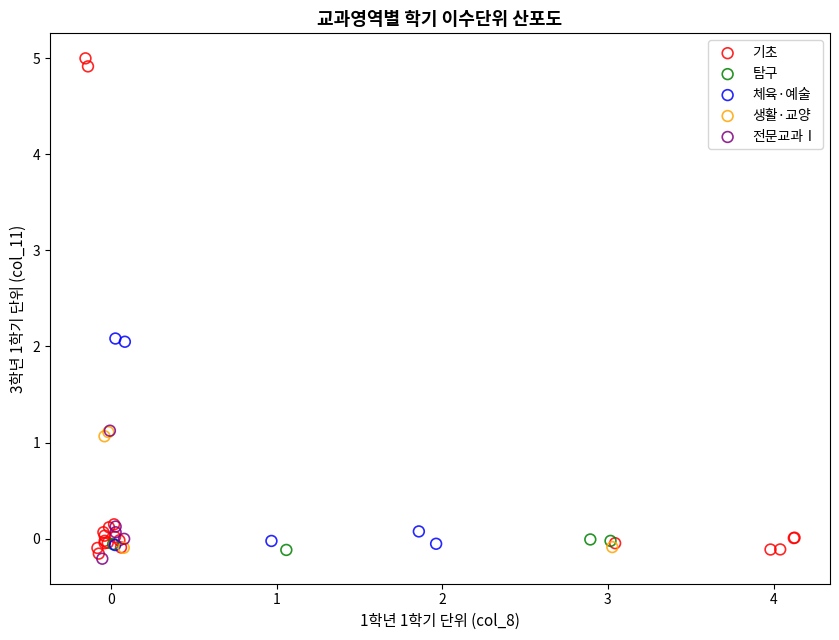

Which series contains the highest Y value?

기초